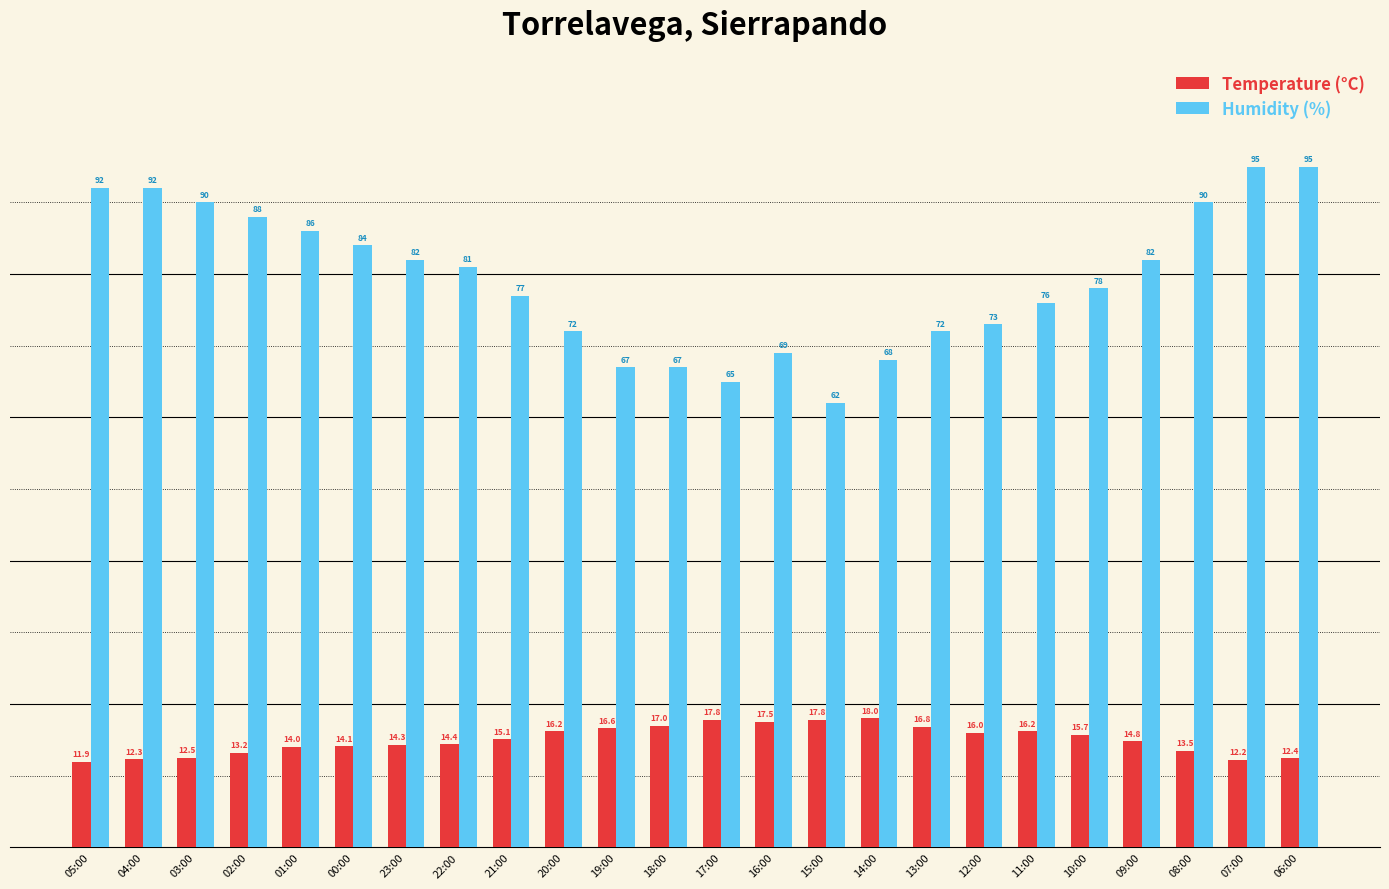

Which series has the widest spread of values?

Humidity (%)